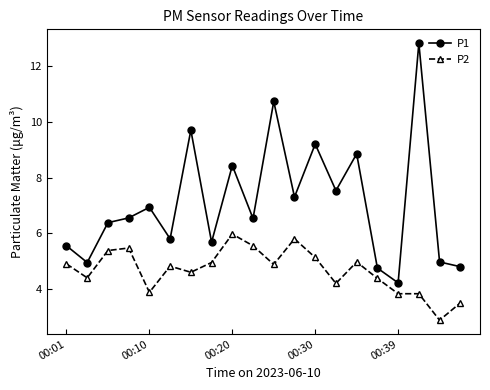

List the series in order of their overall mean, lowest first.

P2, P1